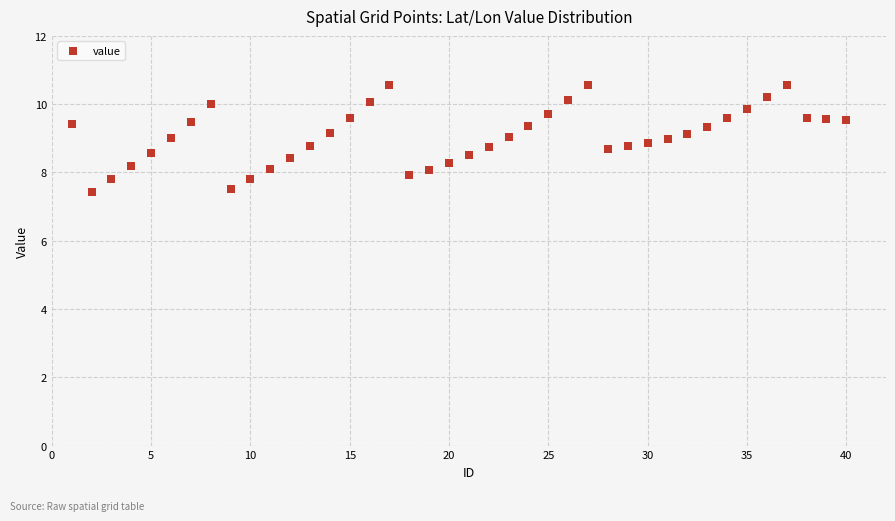

What is the range of X values (max minus min)?

39.0